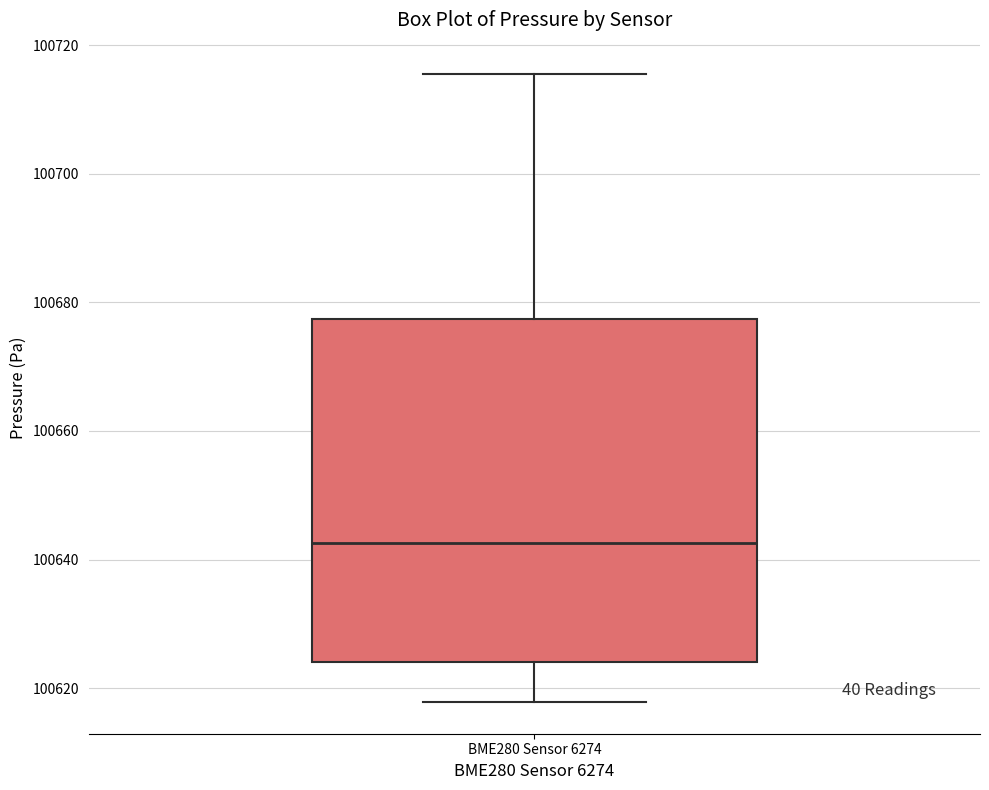

Transcribe this box plot: give where the median line is, the range the box spans, and where the two whiskers end, as read against the y-axis. The values are not printed on the chart, so give them approximately, as read against the axis.

median 100642, box 100624 to 100678, whiskers 100618 to 100716